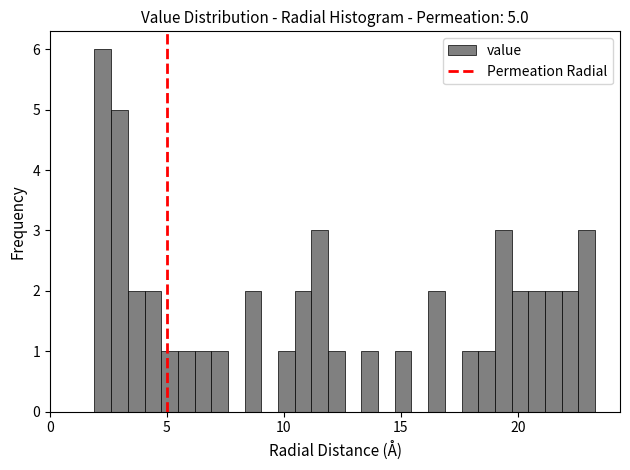

Around what value on the x-axis is the tallest bar? Give the approximate position of its centre, as read against the axis.

2.5